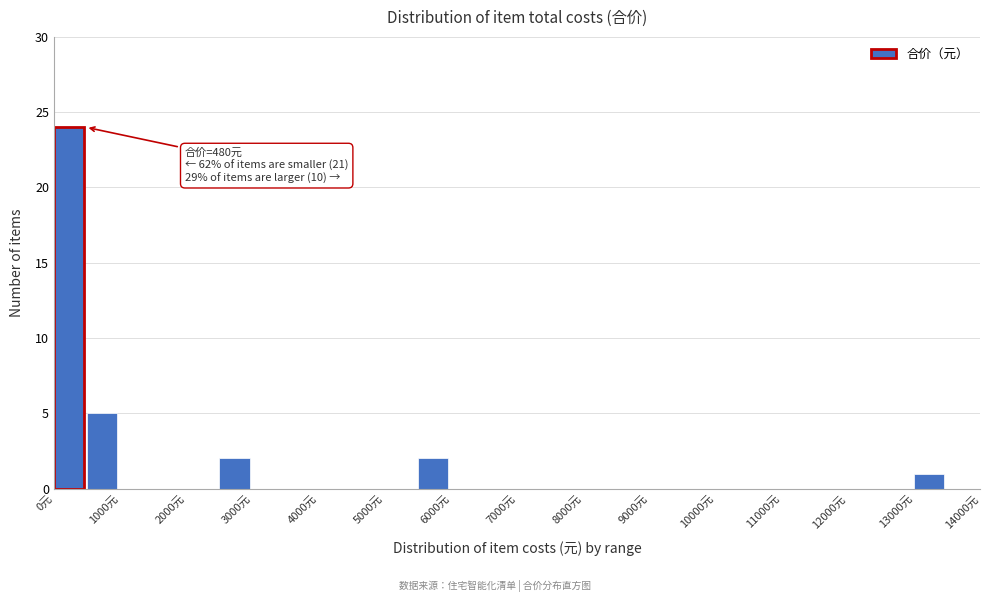

Which range on the x-axis has the tallest bar?

0 to 500